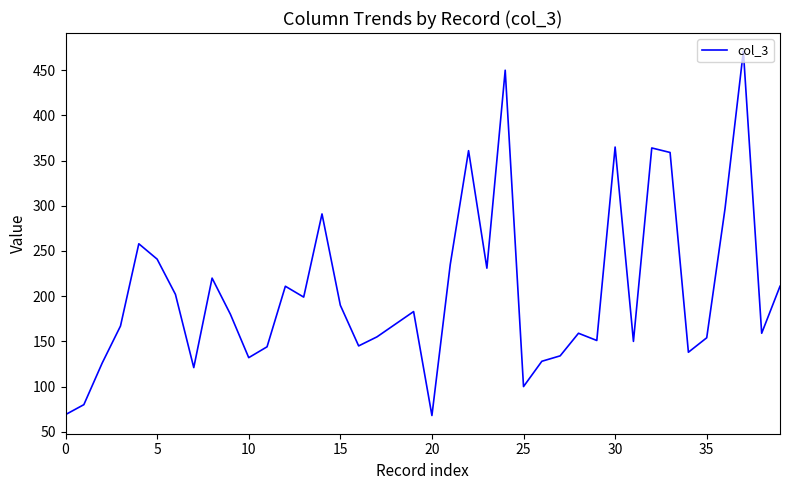

How many lines are shown in the chart?

1